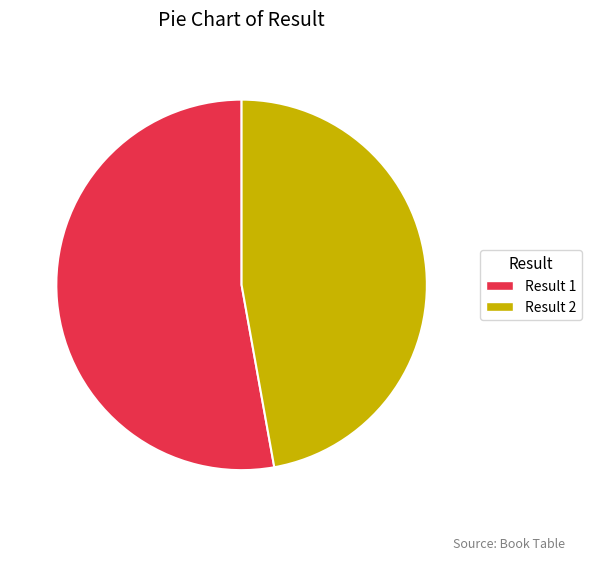

Which category accounts for the majority?

Result 1